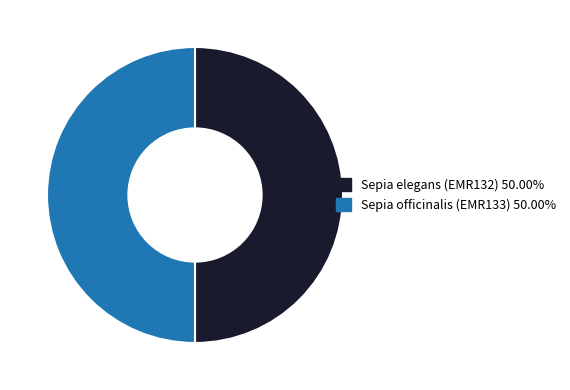

Do Sepia officinalis (EMR133) and Sepia elegans (EMR132) together represent more than half of the pie?

Yes